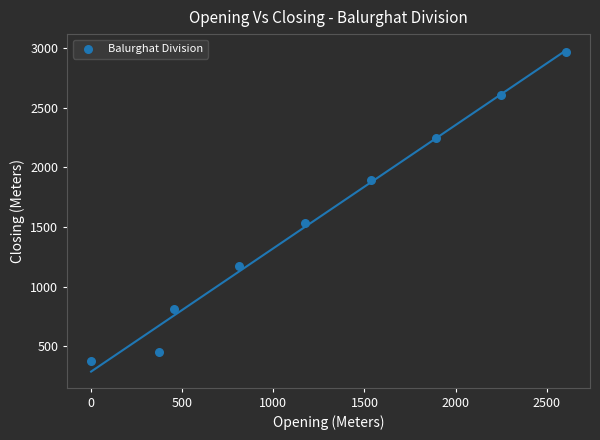

What Y value in the scatter plot is closest to 1669?

1534